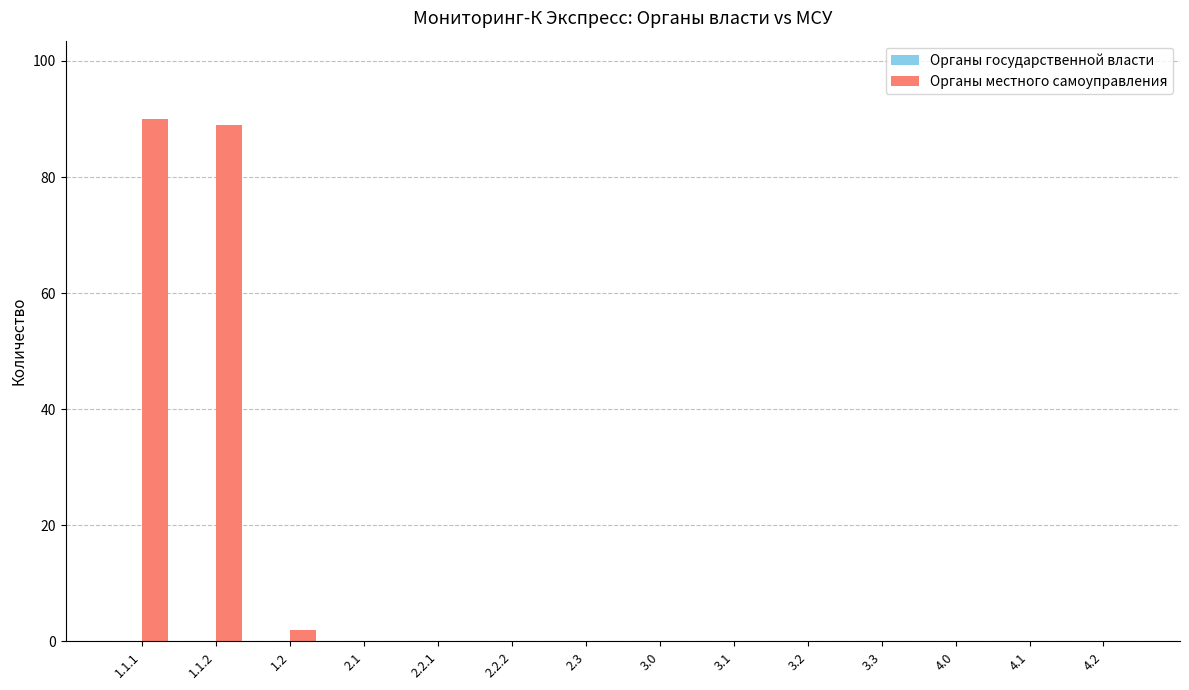

Reading left to right, what are all the values shown in this chart?

1.1.1=90	1.1.2=89	1.2=2	2.1=0	2.2.1=0	2.2.2=0	2.3=0	3.0=0	3.1=0	3.2=0	3.3=0	4.0=0	4.1=0	4.2=0